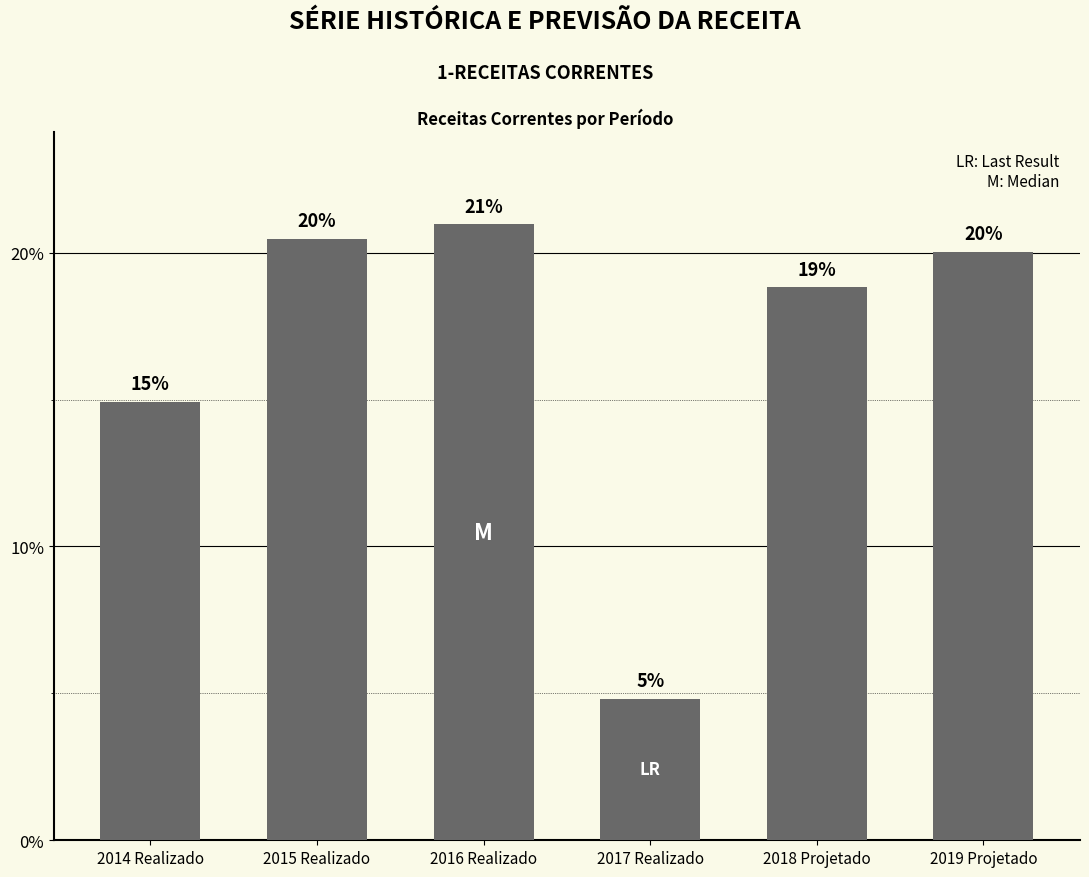

Is it true that the value at 2016 Realizado is 21.0?

True